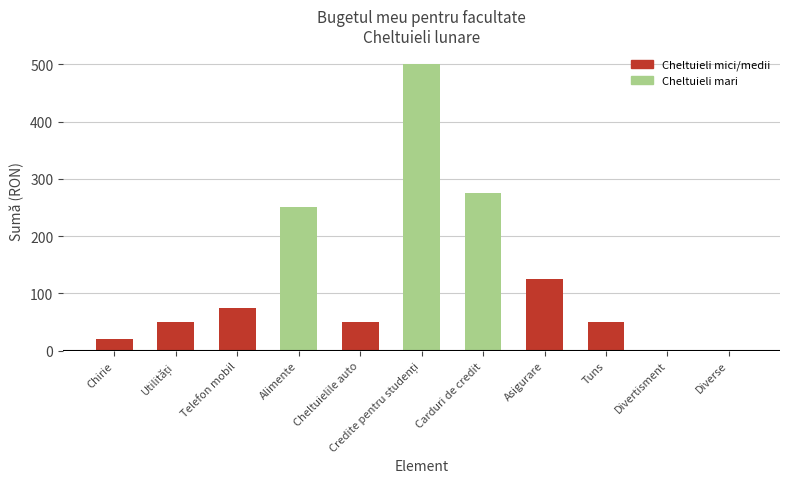

Reading left to right, what are all the values shown in this chart?

20	50	75	250	50	500	275	125	50	0	0